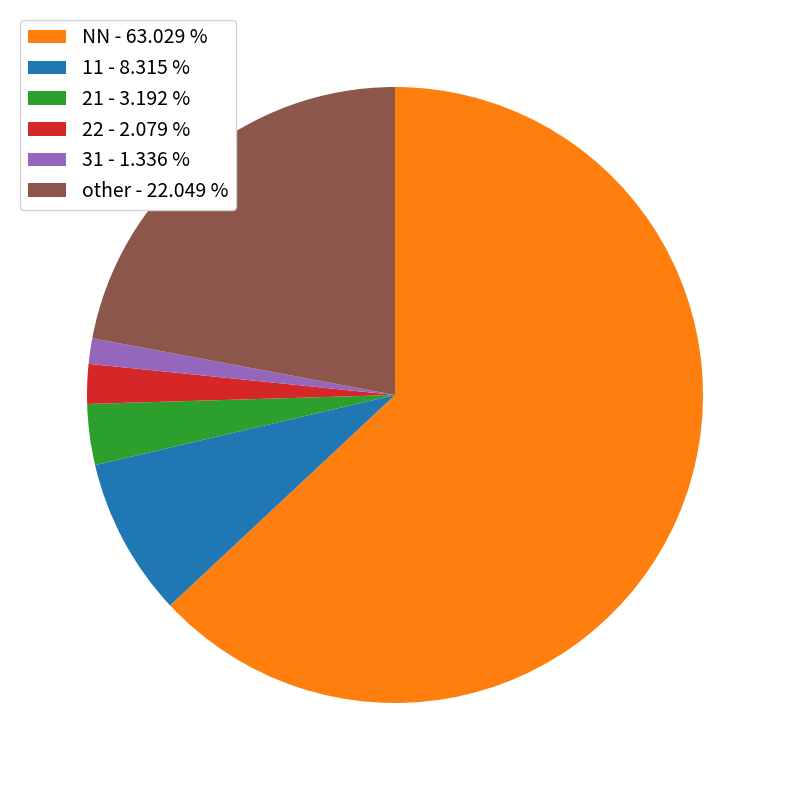

How many segments does this pie chart have?

6